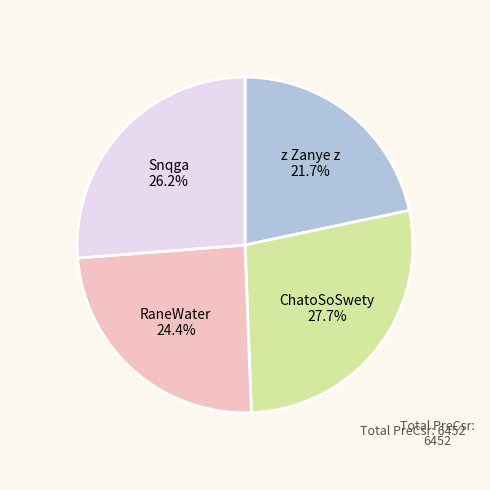

What percentage is the Snqga slice, to the nearest percent?

26%